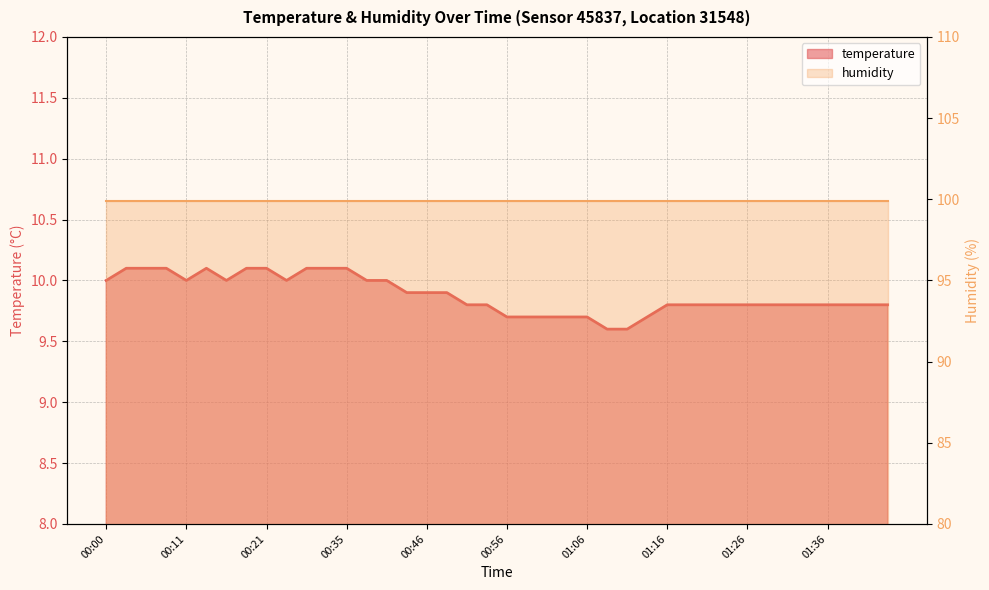

True or false: the data shows 16.5 at 01:04.

False